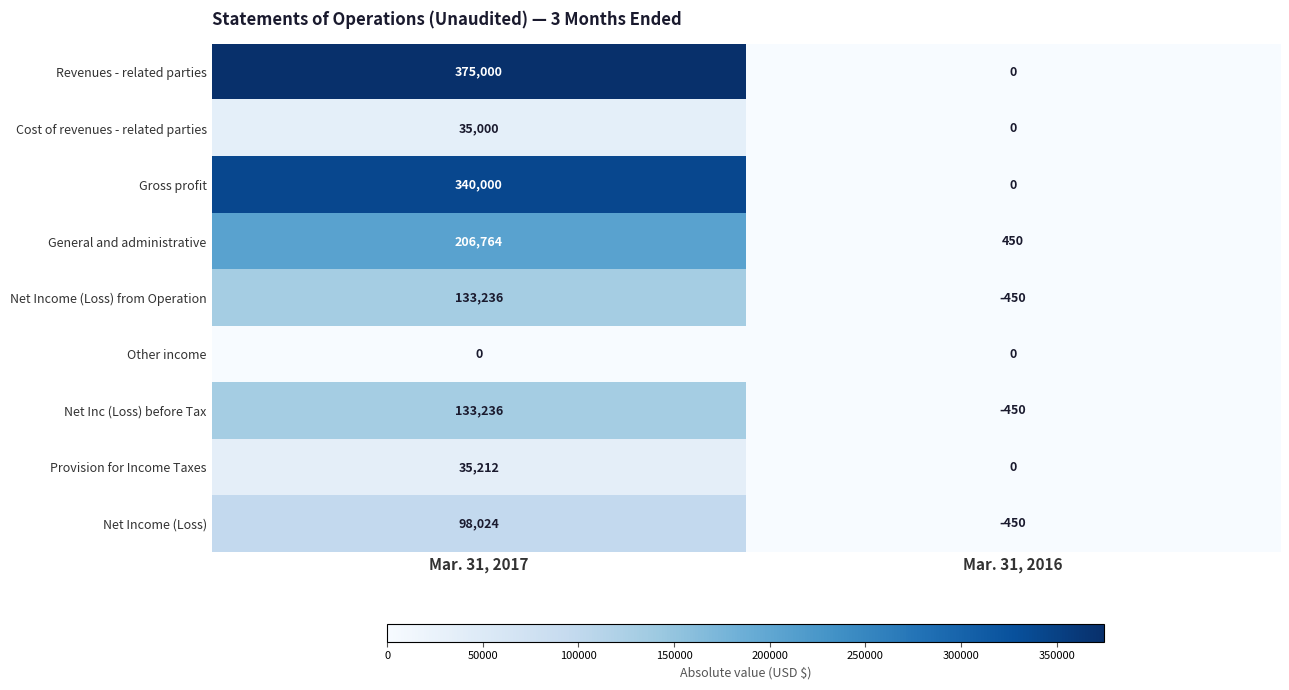

The value of Net Income (Loss) at Mar. 31, 2016 is -589. True or false?

False